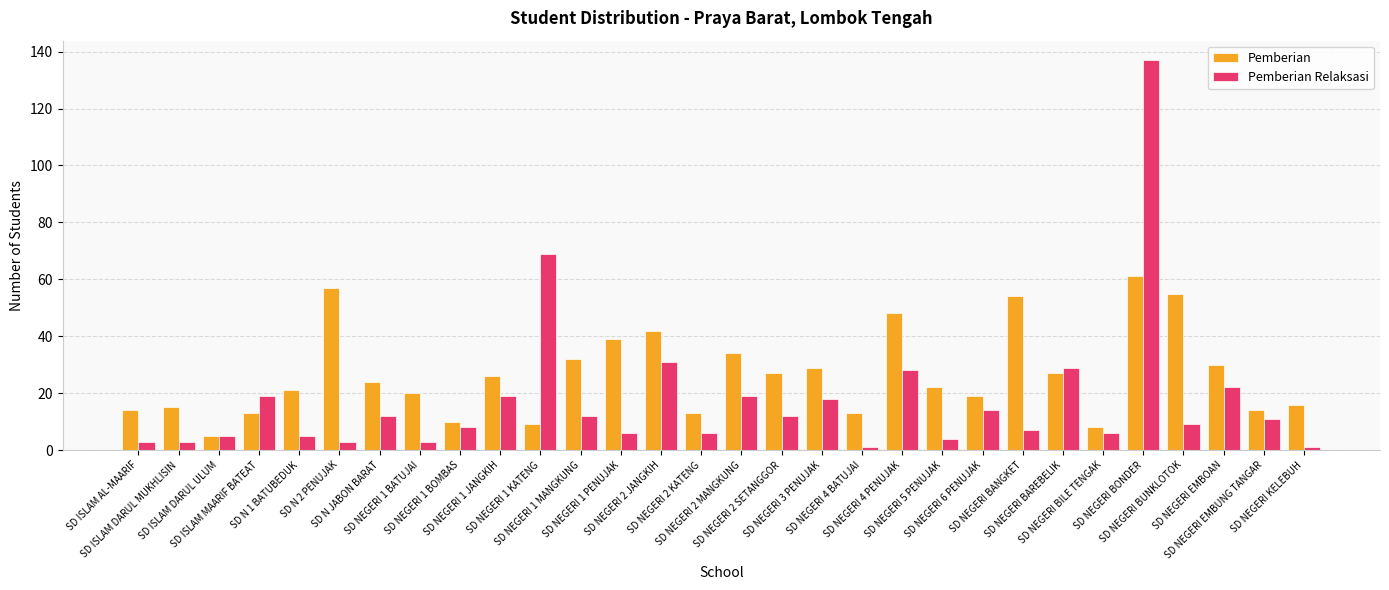

What position from the right is SD NEGERI BONDER?

5